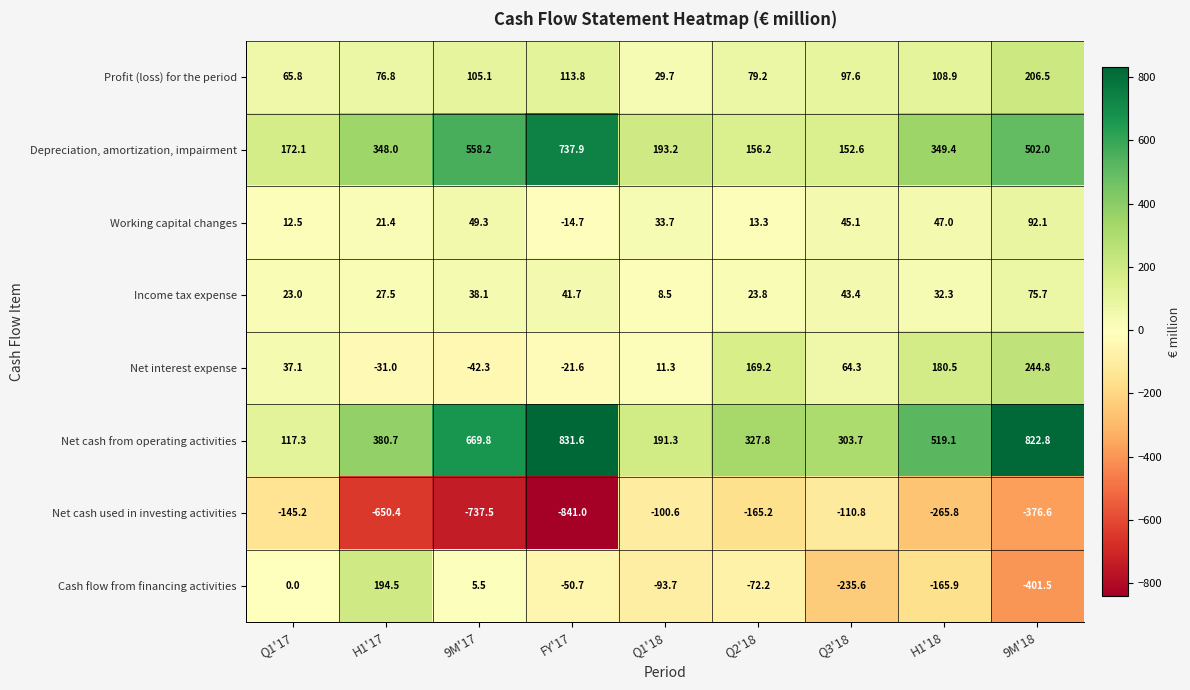

What is the lowest value of the Cash flow from financing activities series?

-401.5